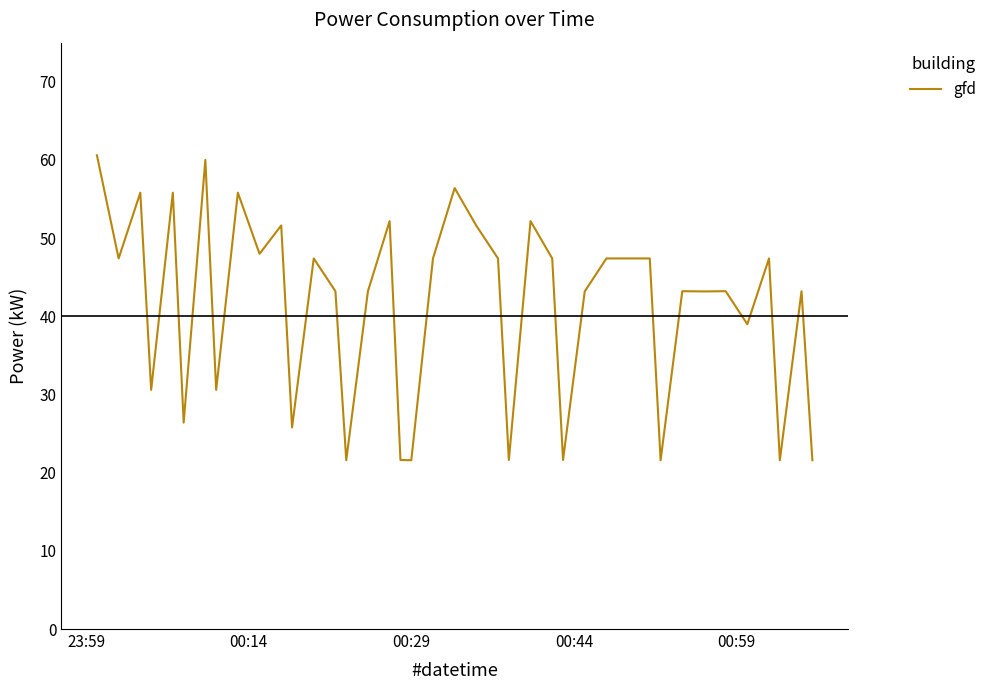

What is the difference between the maximum and minimum values?

39.0